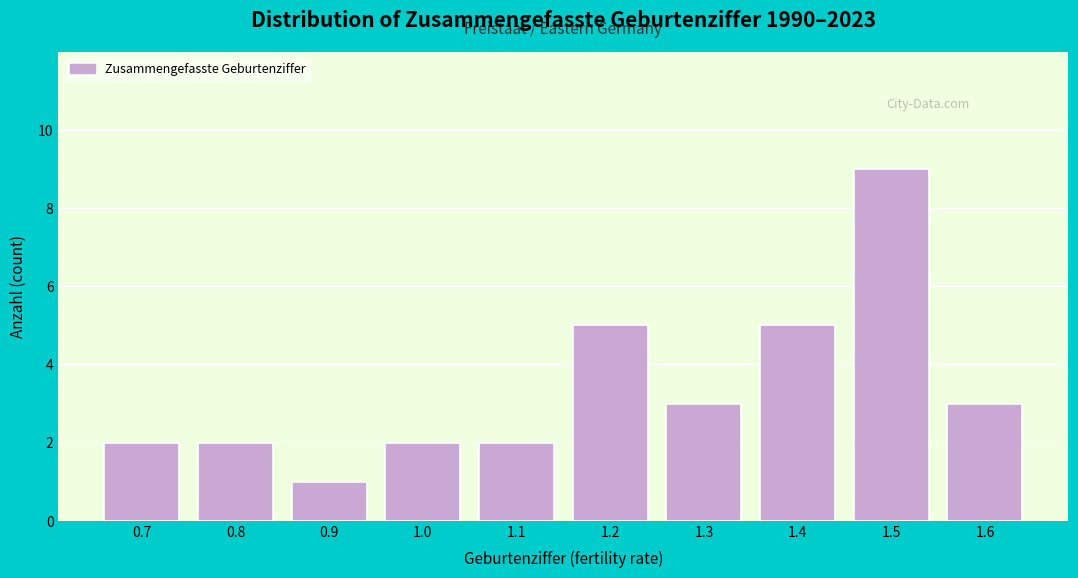

Reading right to left, what are all the values shown in this chart?

3	9	5	3	5	2	2	1	2	2